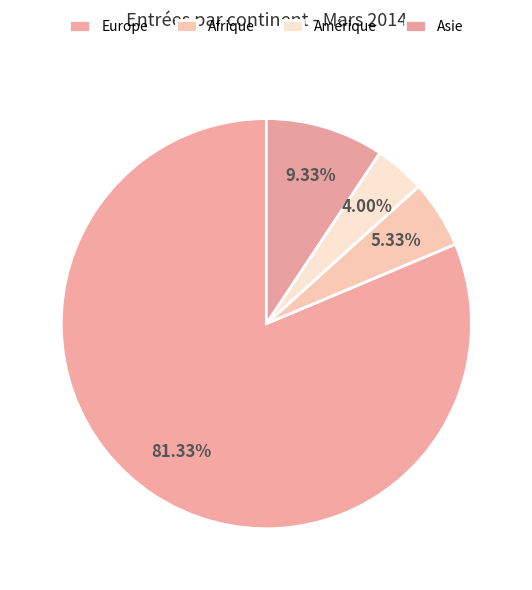

Which slice is the largest?

Europe